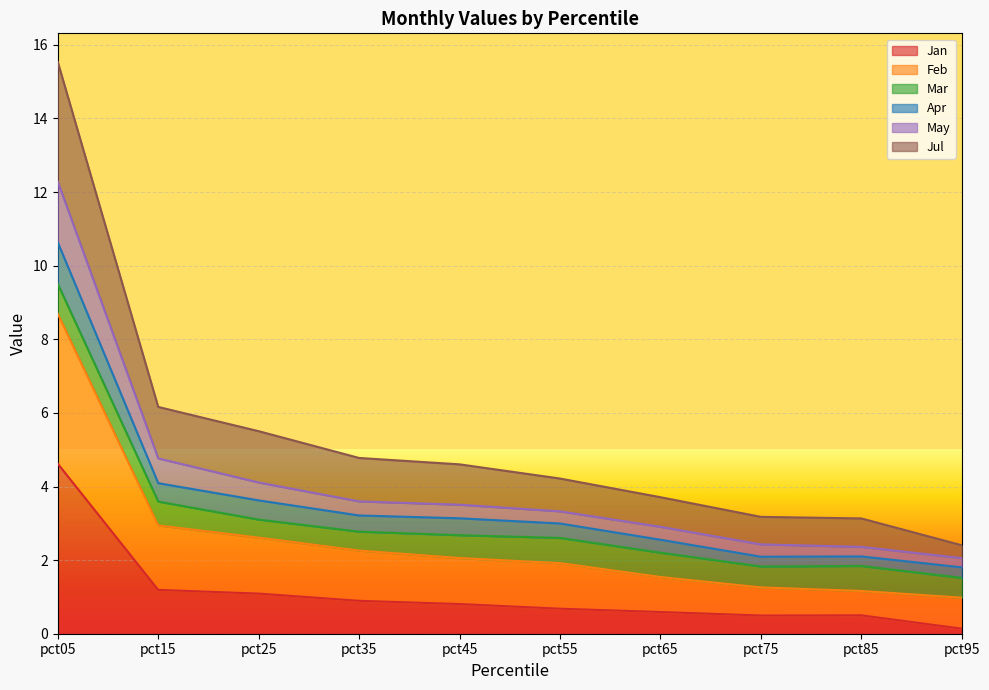

What is the smallest value displayed?

0.1